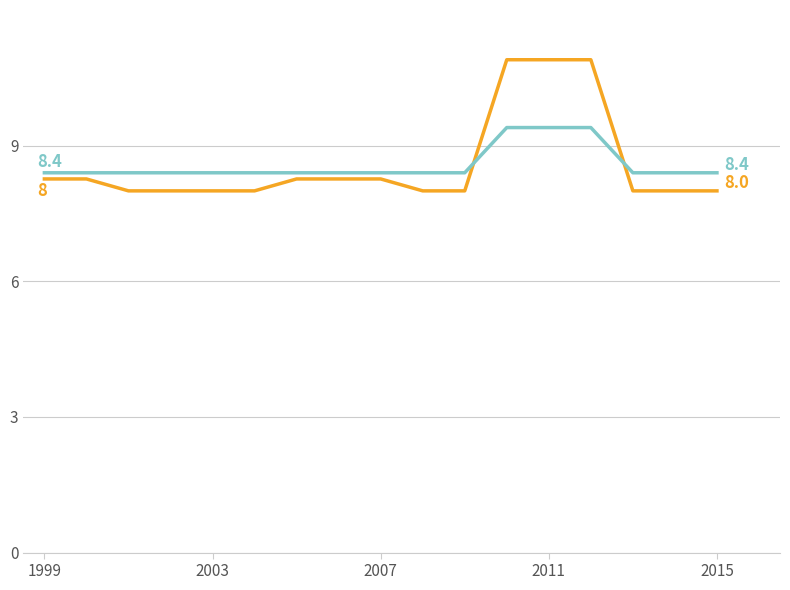

What is the greatest value displayed?

10.9